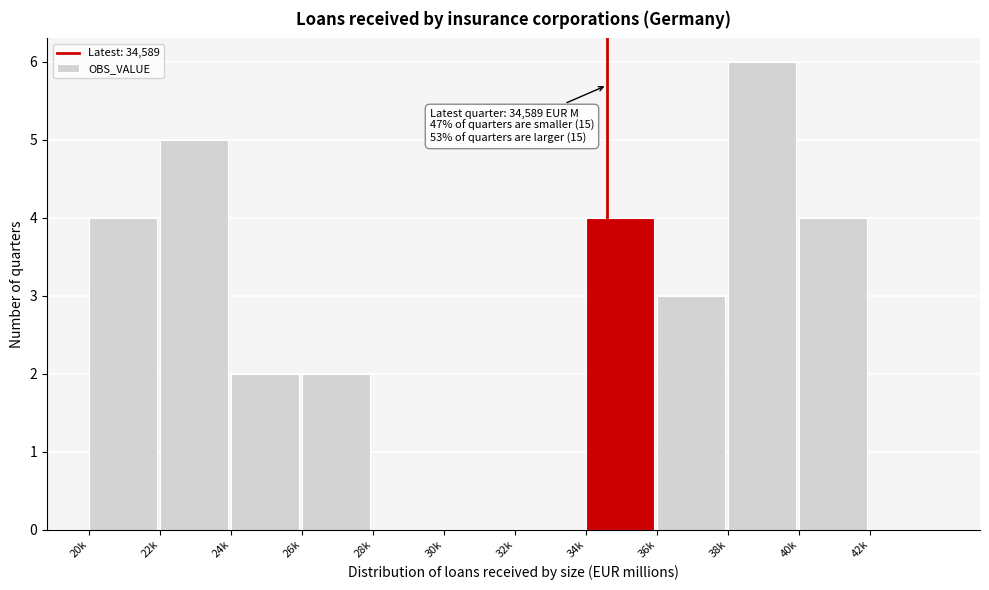

What is the sum of all values?

30